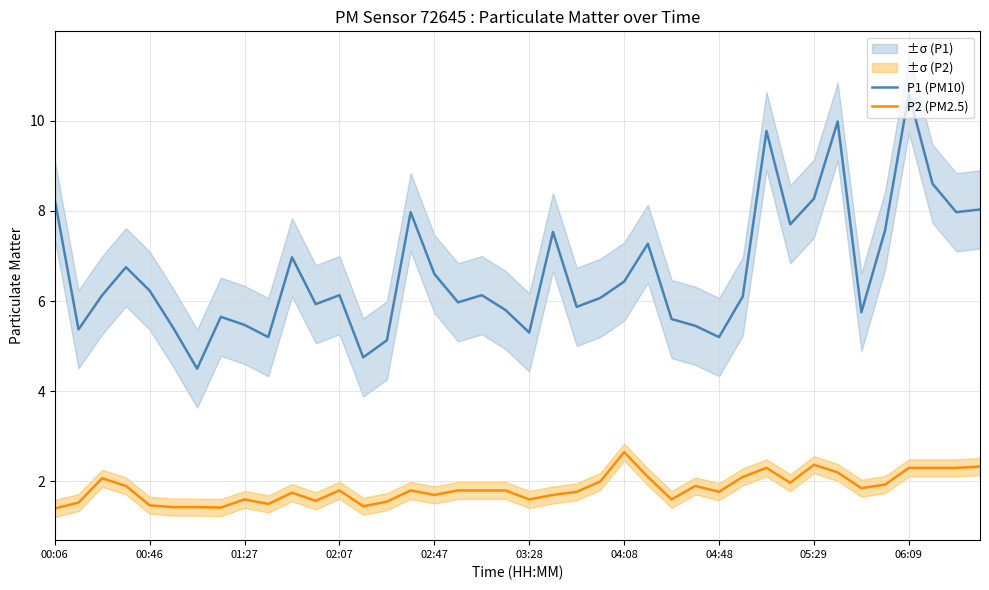

At how many categories does at least one series exceed 4?

40